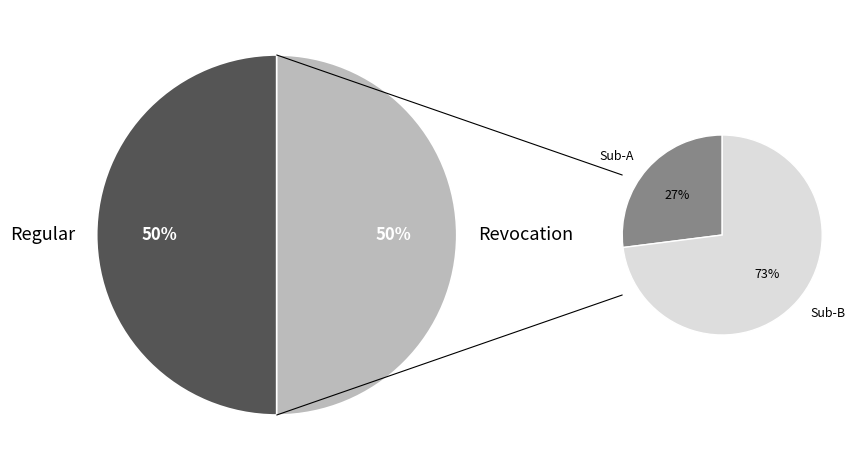

How much of the chart is everything except Revocation?

50.0%